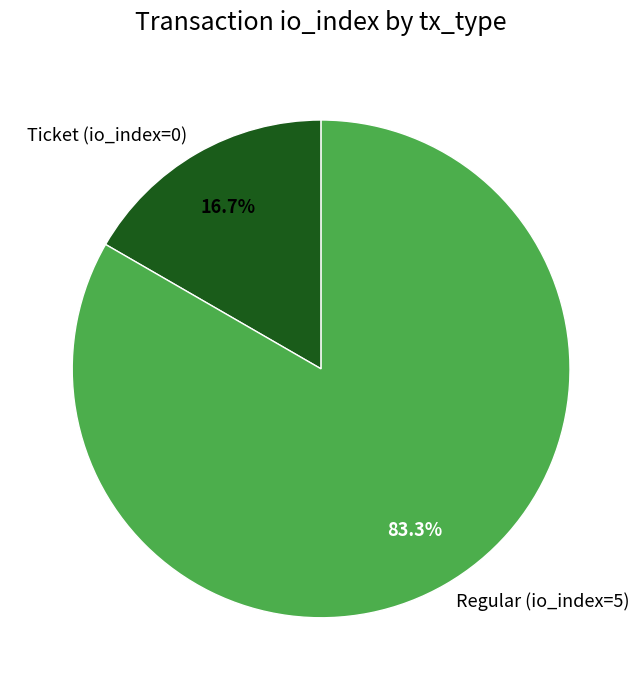

Rank the categories by value from highest to lowest.

Regular (io_index=5), Ticket (io_index=0)